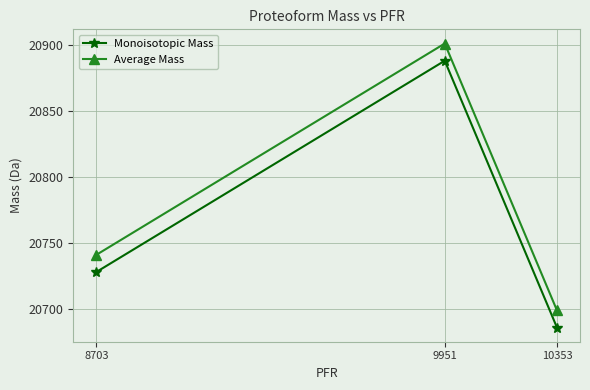

Rank the series by their average value, from highest to lowest.

Average Mass, Monoisotopic Mass